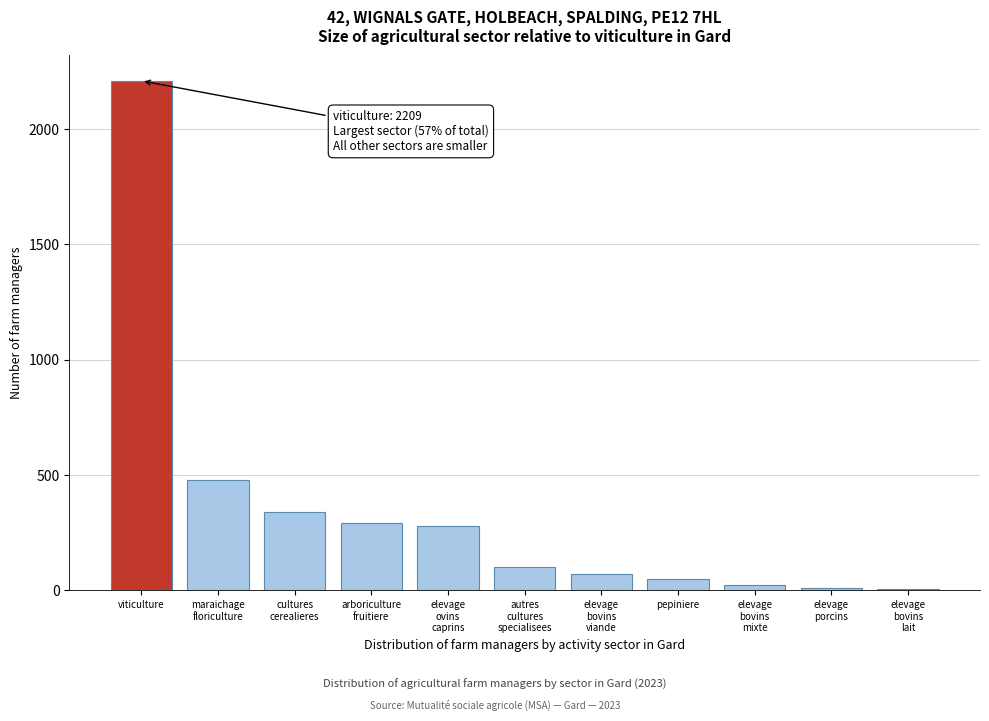

The value at viticulture is 2209. True or false?

True